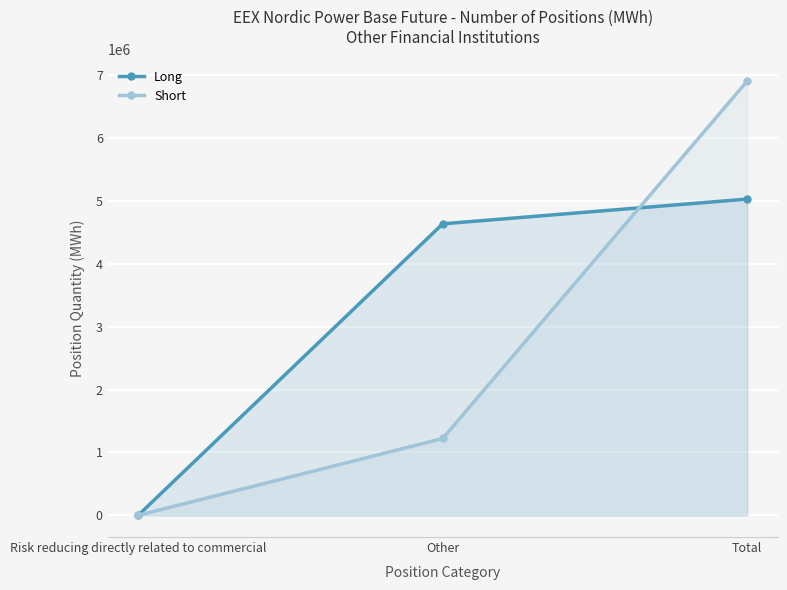

How many series are shown in this chart?

2